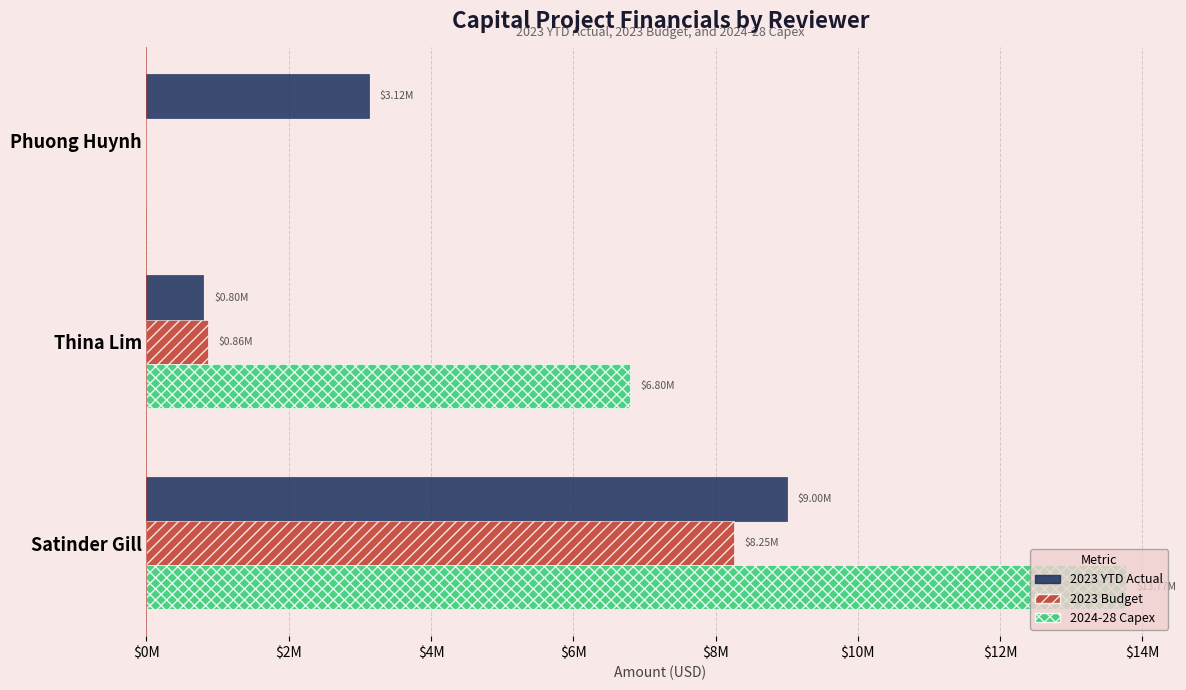

What are all the series names shown in the legend?

2023 YTD Actual, 2023 Budget, 2024-28 Capex